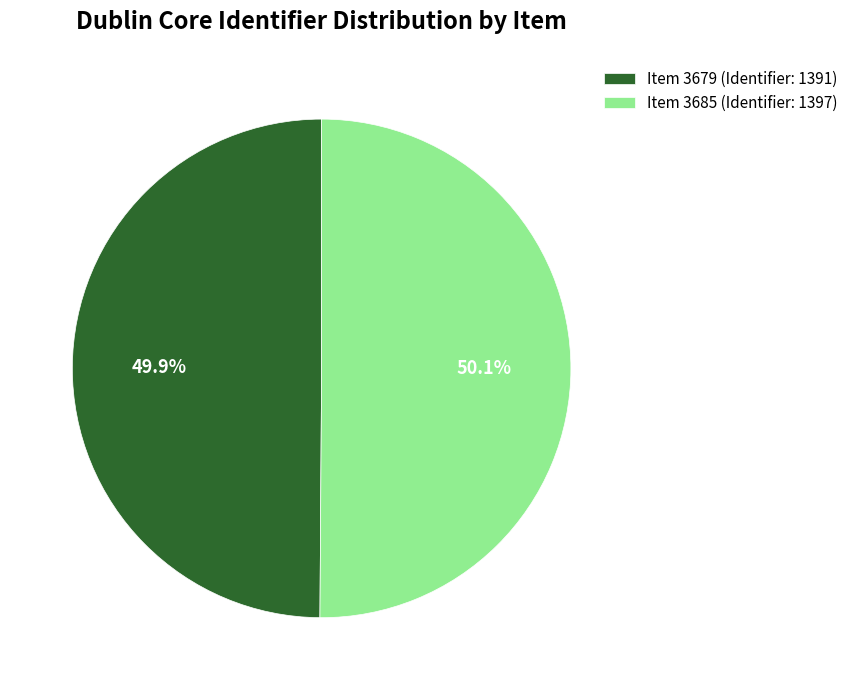

The Item 3679 (Identifier: 1391) slice represents 50% of the pie. True or false?

True